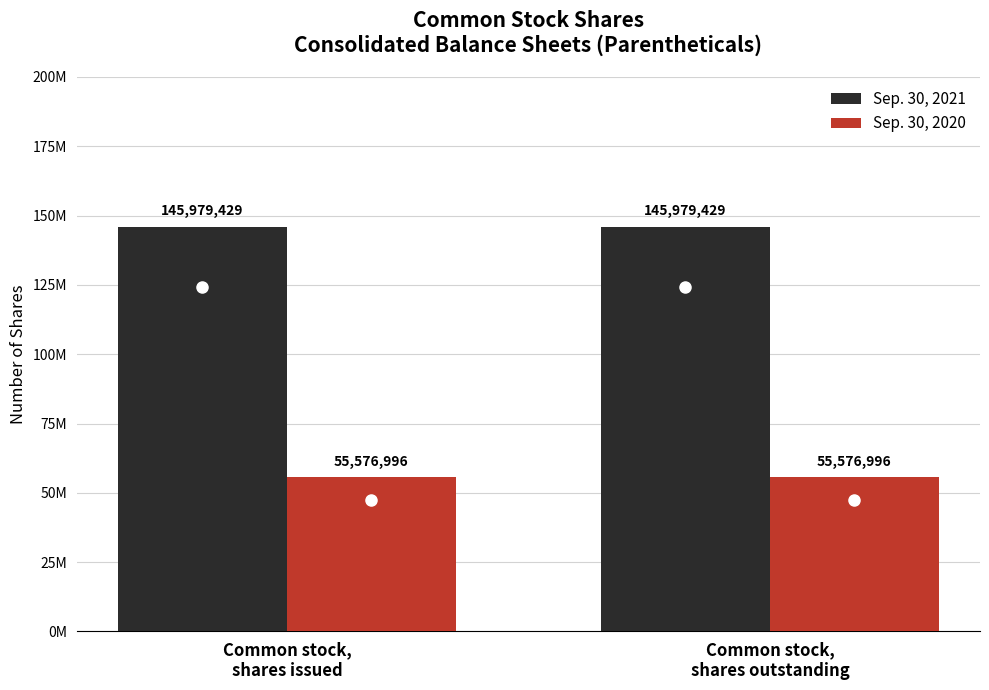

What is the value of the Sep. 30, 2021 bar at the 2nd from the left?

145979429